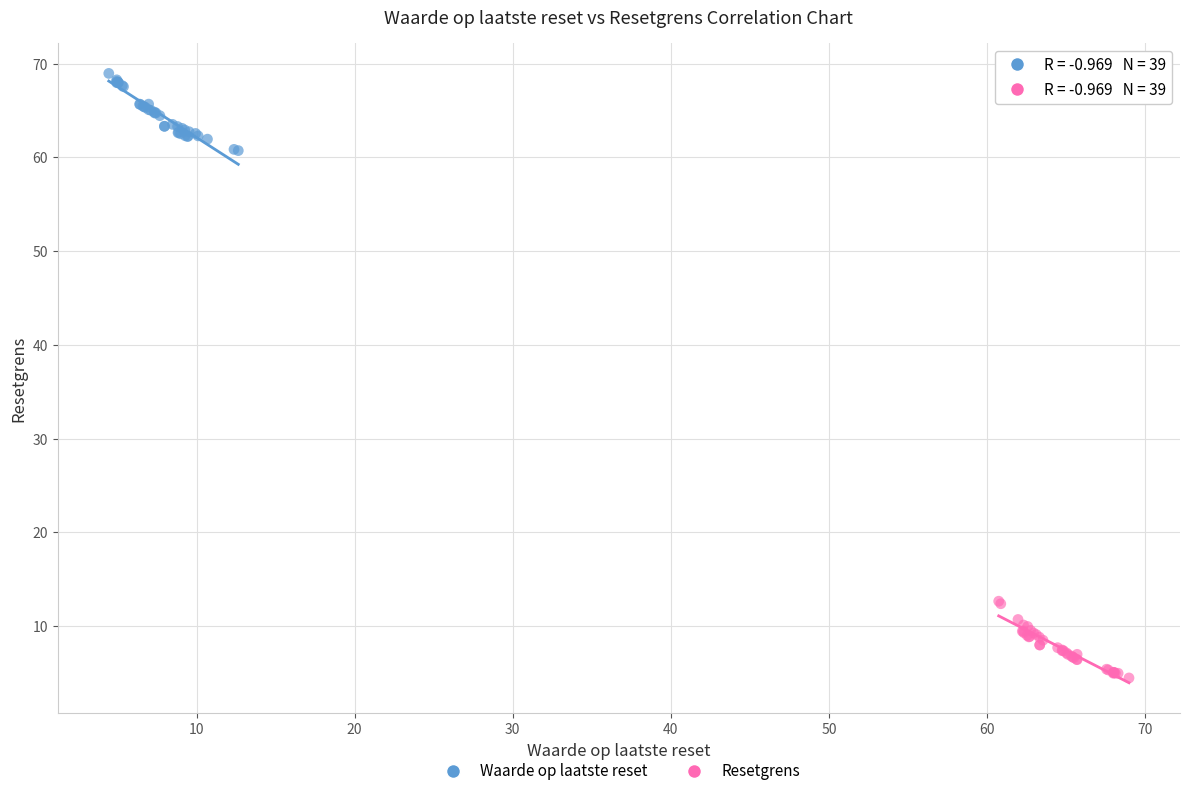

Which series reaches the minimum Y coordinate?

Resetgrens